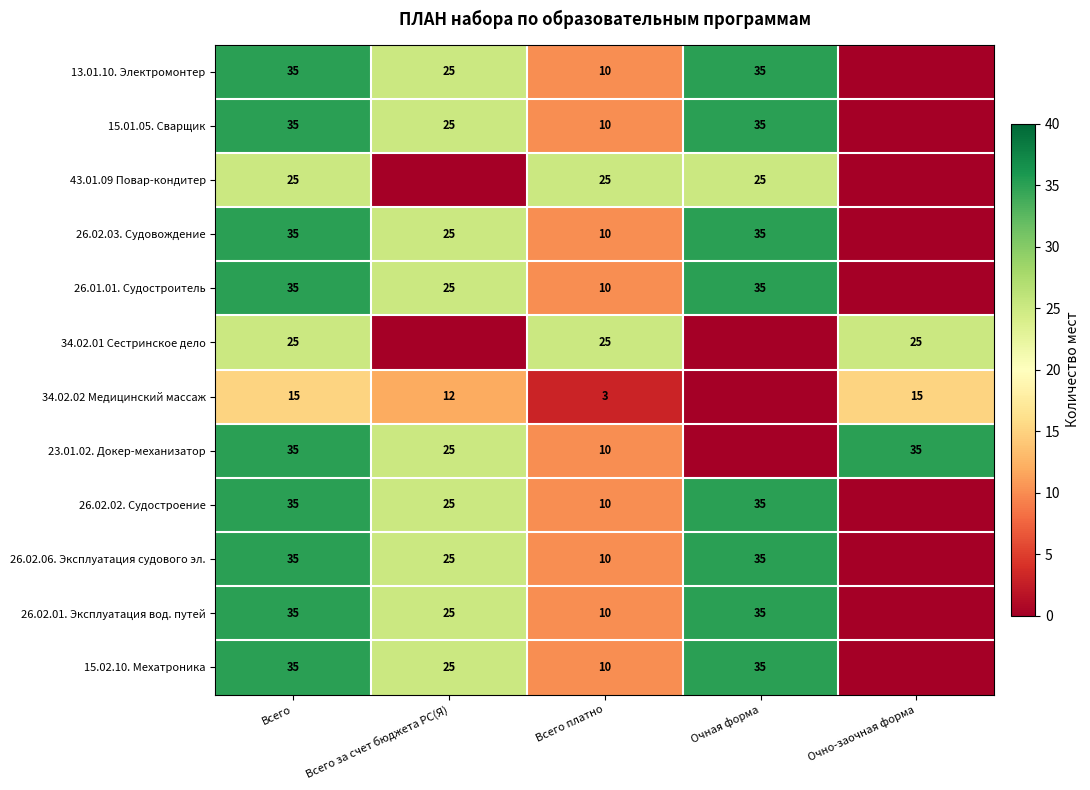

At how many categories does at least one series exceed 0?

5